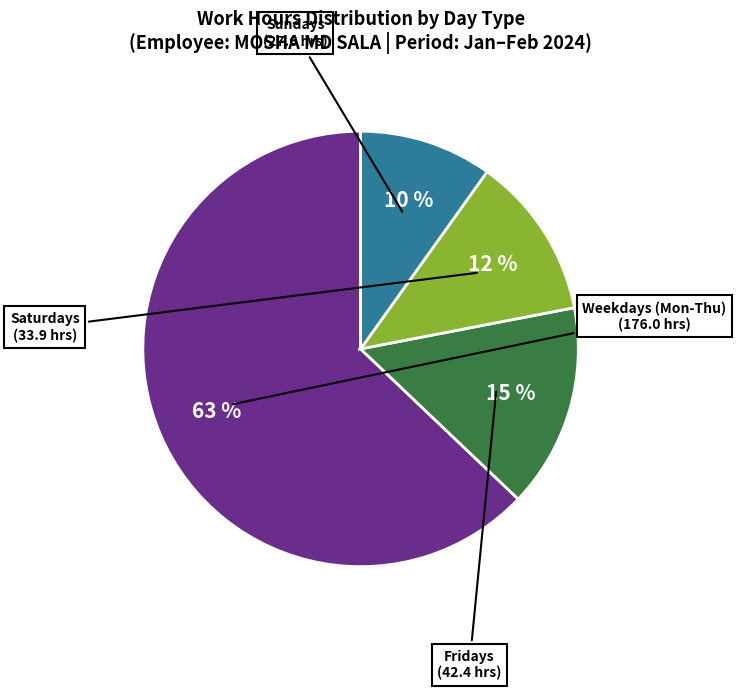

To the nearest percent, what is the average slice percentage?

25%